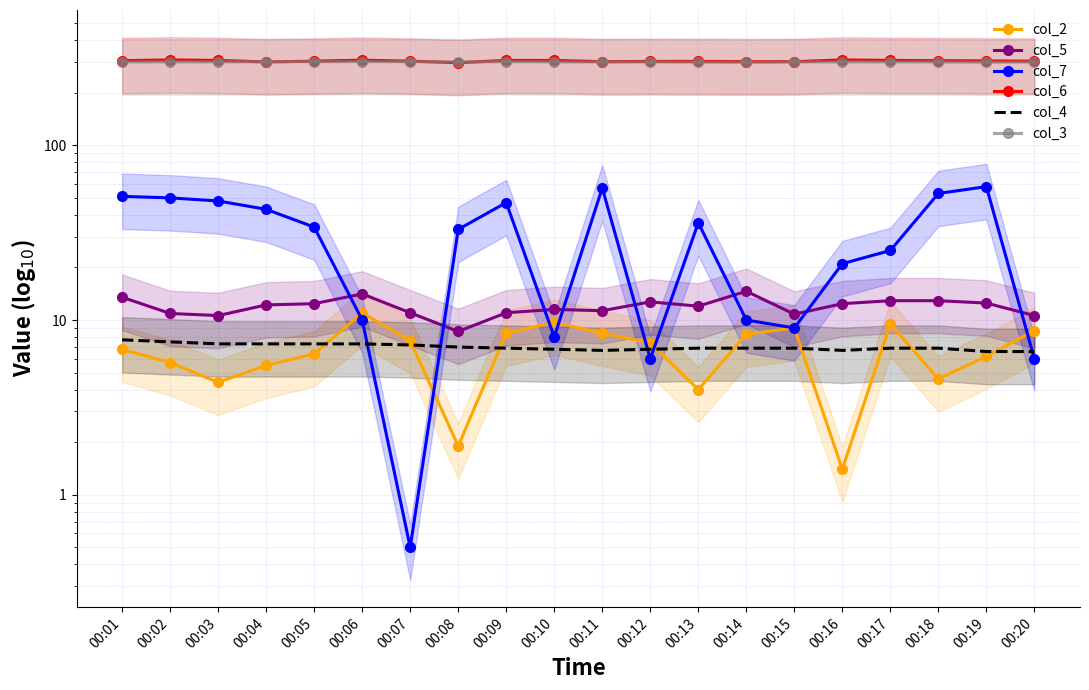

What is the value of the col_6 point at the 12th from the left?

302.0